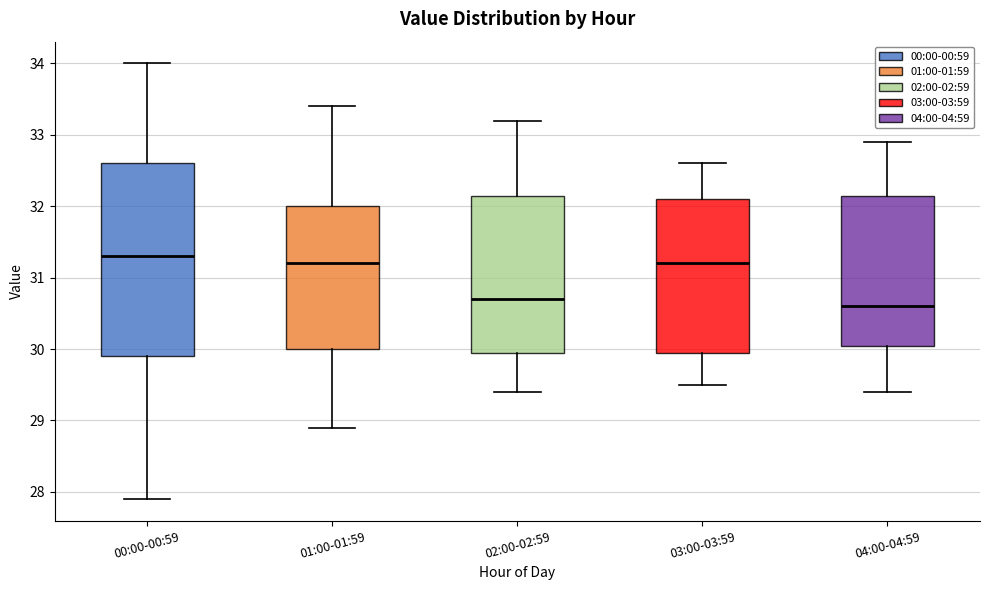

Reading left to right, transcribe this box plot: for each box, give where its median line is, the range the box spans, and where its two whiskers end, as read against the y-axis. The values are not printed on the chart, so give them approximately, as read against the axis.

00:00-00:59: median 31.3, box 29.9 to 32.6, whiskers 27.9 to 34.0
01:00-01:59: median 31.2, box 30.0 to 32.0, whiskers 28.9 to 33.4
02:00-02:59: median 30.7, box 30.0 to 32.2, whiskers 29.4 to 33.2
03:00-03:59: median 31.2, box 30.0 to 32.1, whiskers 29.5 to 32.6
04:00-04:59: median 30.6, box 30.1 to 32.2, whiskers 29.4 to 32.9